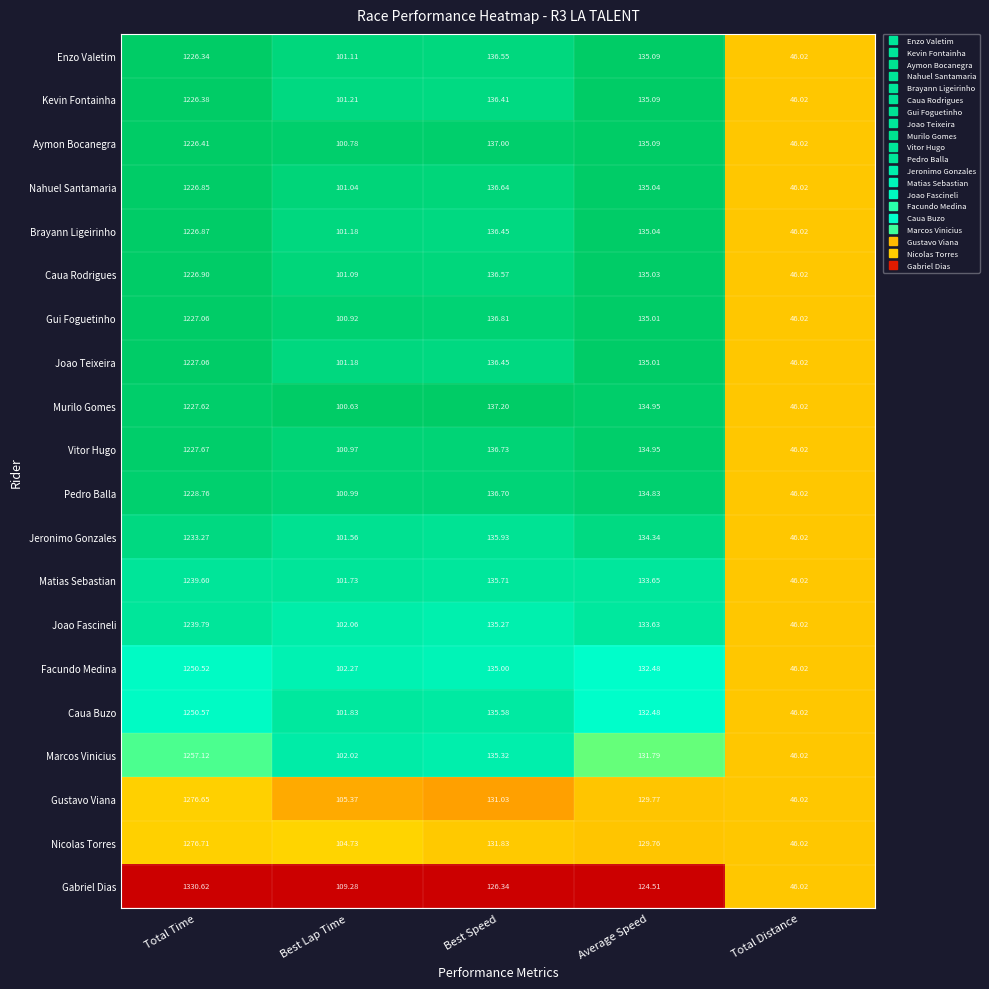

Which series has the largest range (max minus min)?

Gabriel Dias